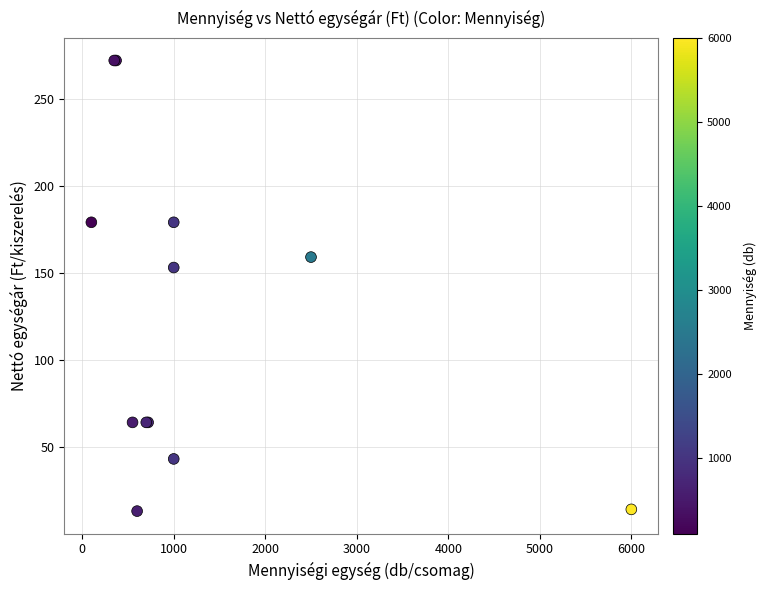

What Y value in the scatter plot is closest to 142?

153